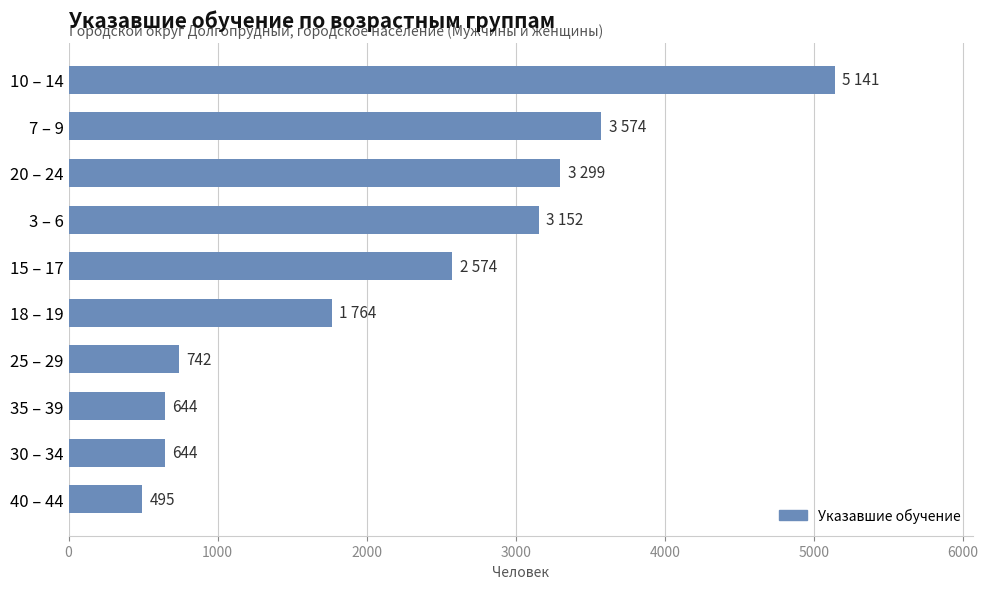

What is the sum of all values?

22029